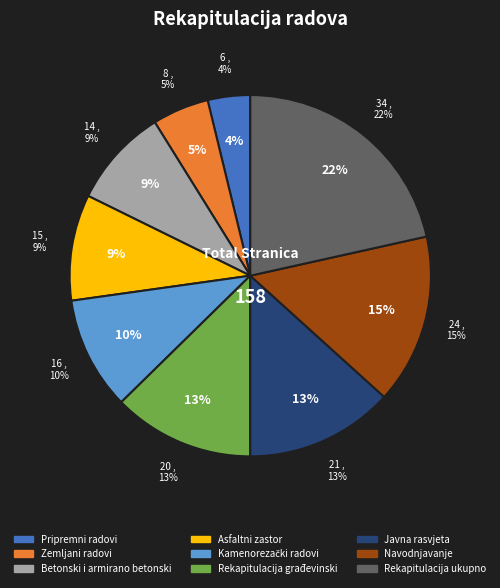

What is the smallest slice in the pie chart?

Pripremni radovi